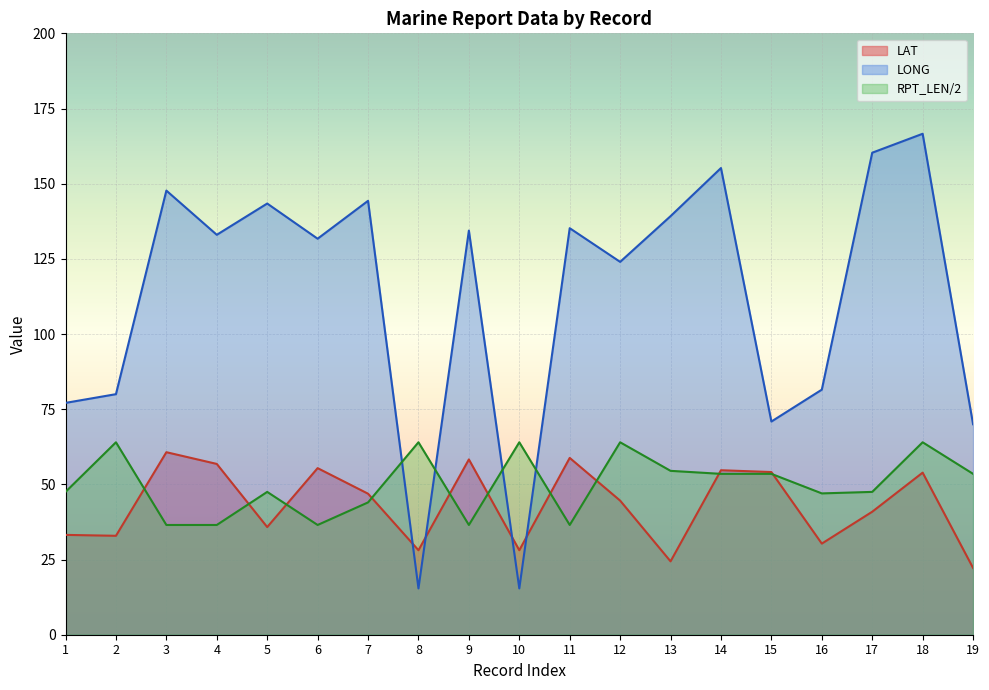

The value of LONG at 13 is 61.3. True or false?

False